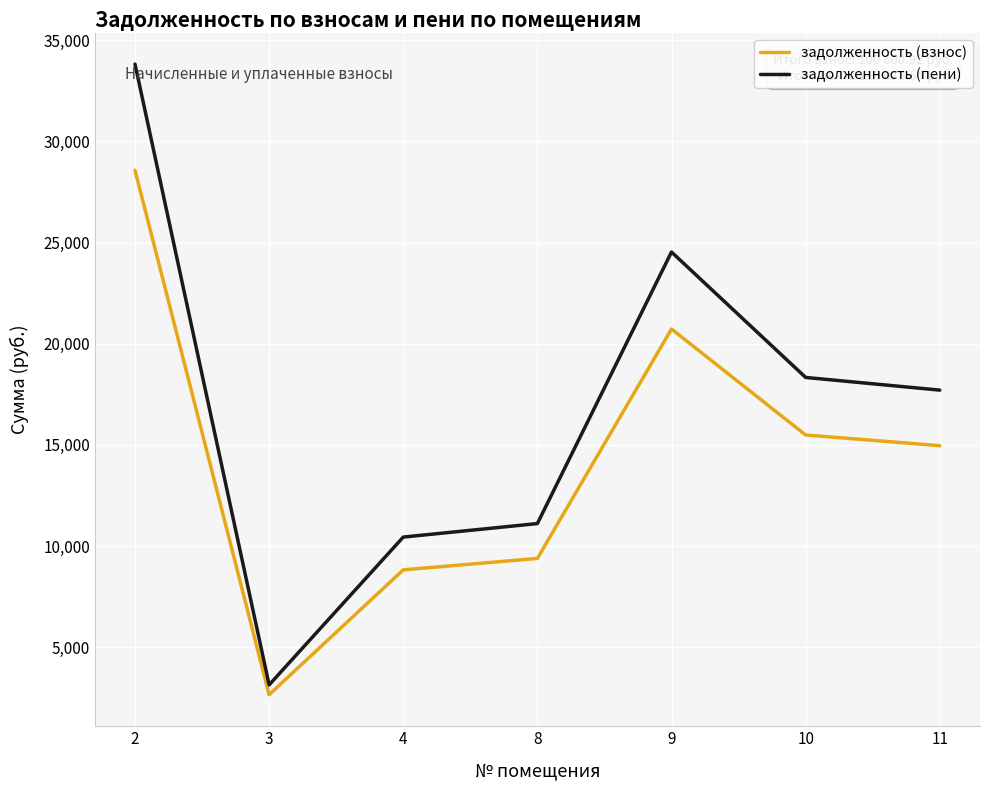

What is the total value across all series at 8?

20492.6